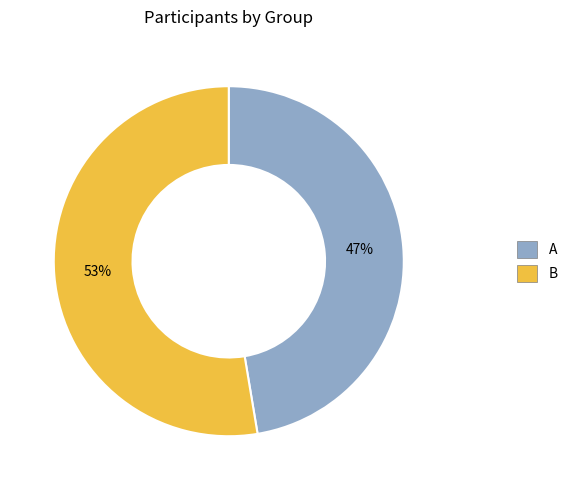

How many slices are in this pie chart?

2